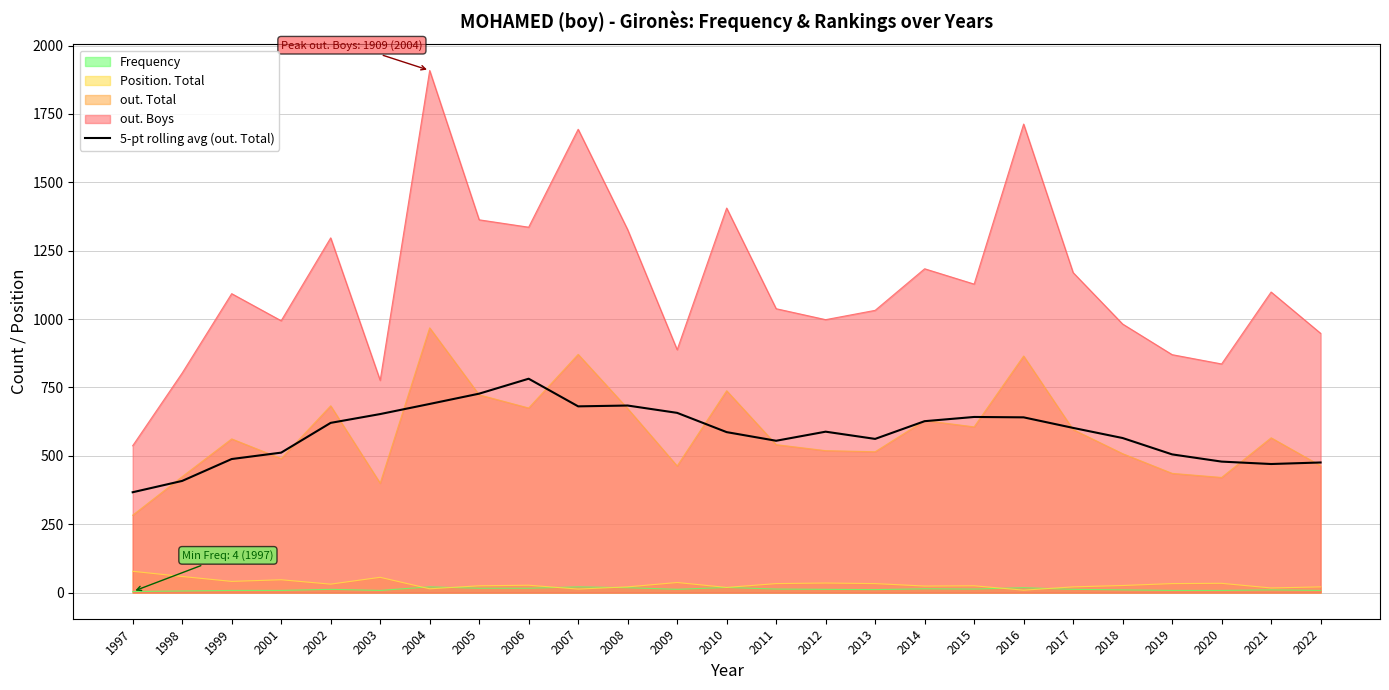

Does the chart have visible grid lines?

Yes